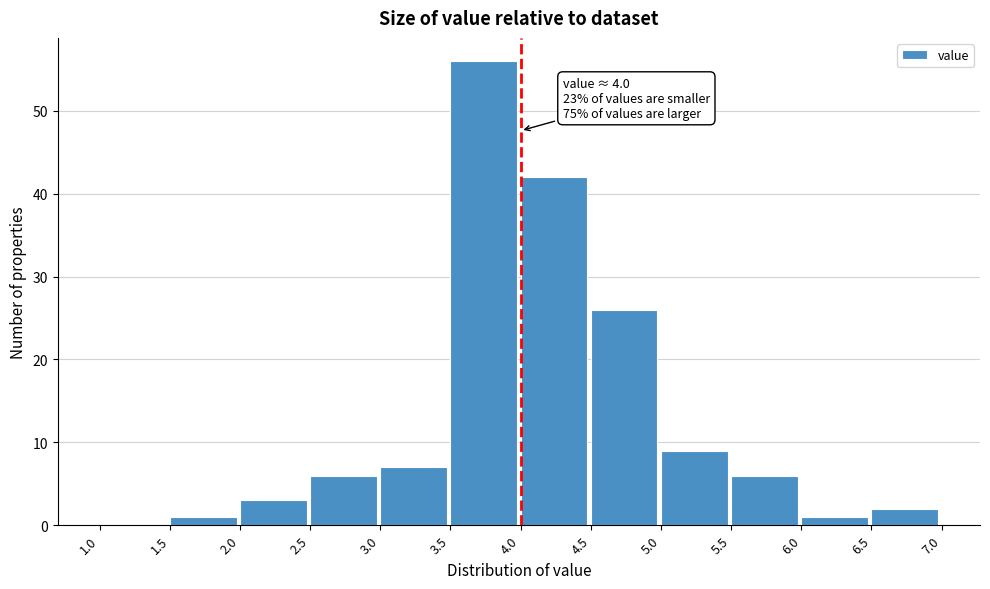

Over which range of the x-axis is the bar tallest?

3.5 to 4.0